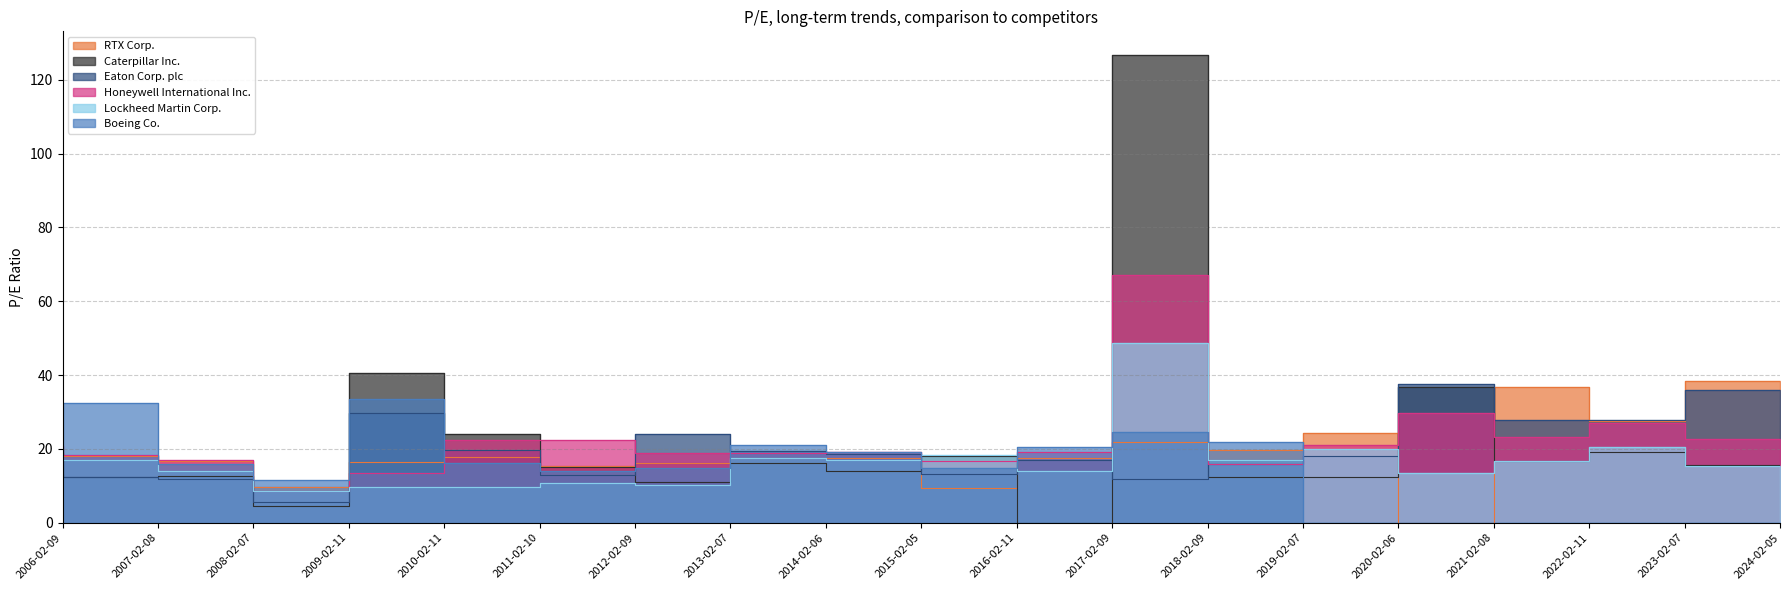

Is the value of Caterpillar Inc. at 2011-02-10 greater than the value of Eaton Corp. plc at 2010-02-11?

No